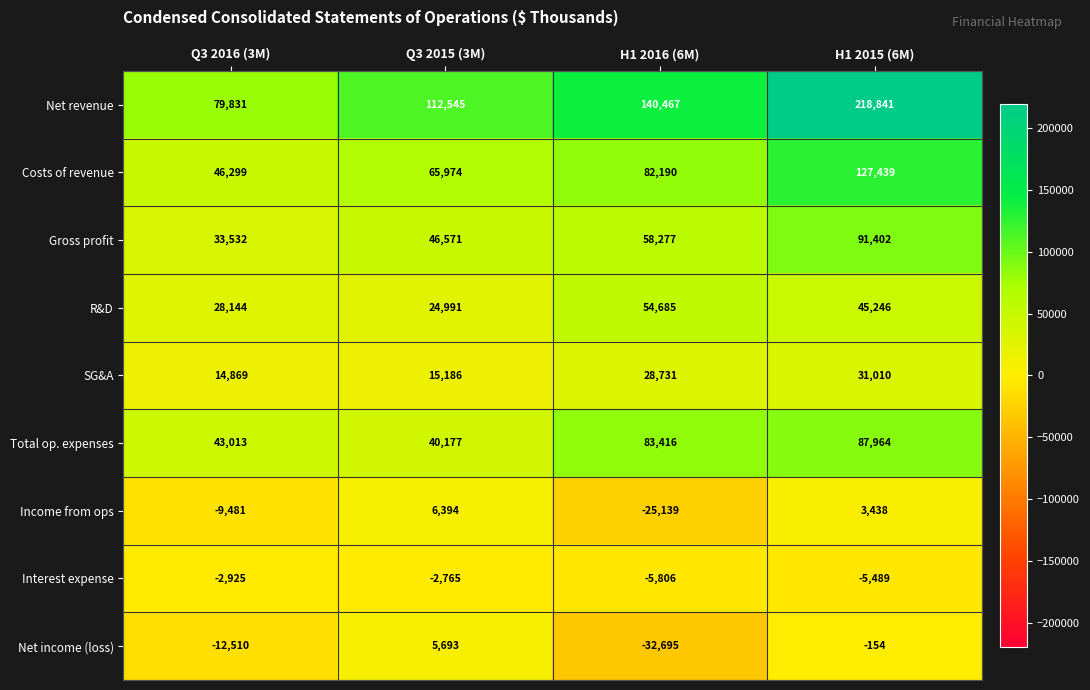

What is the sum of all Income from ops values?

-24788